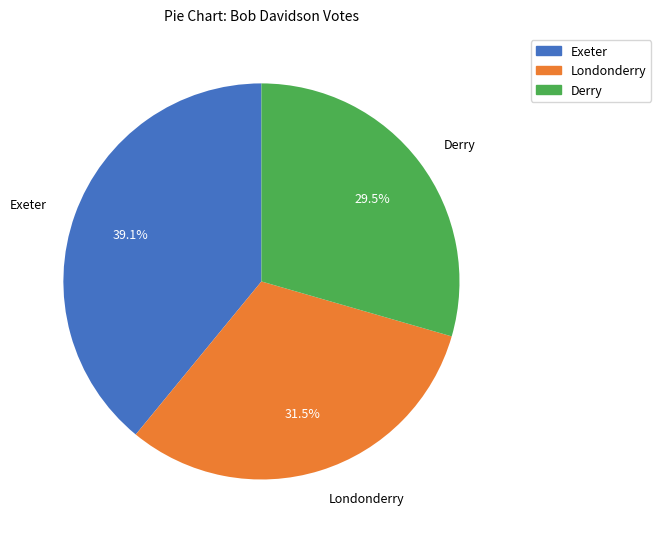

Which has a higher value, Exeter or Londonderry?

Exeter